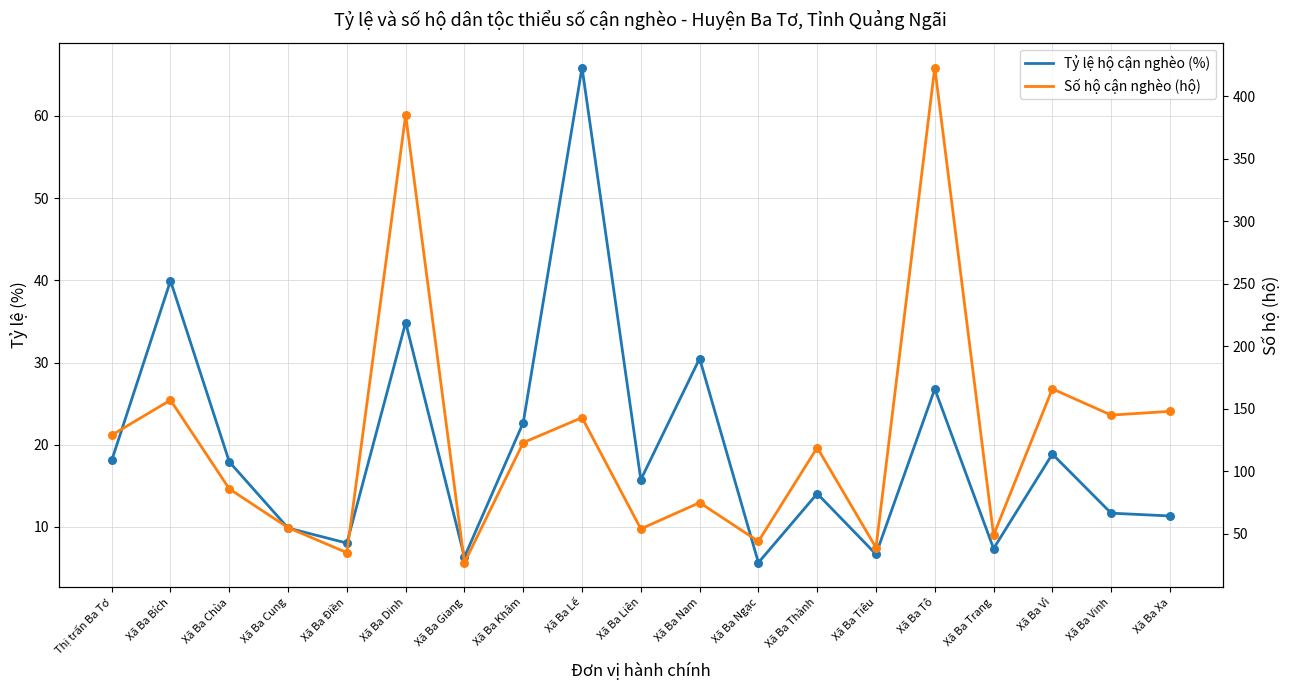

Which series has the largest Y range (max minus min)?

Số hộ cận nghèo (hộ)